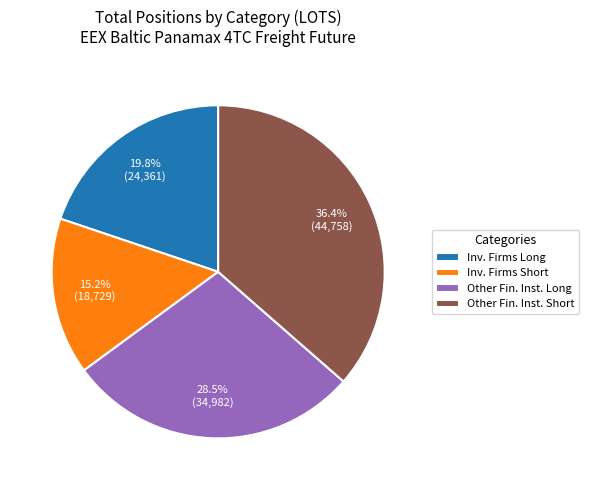

What is the largest slice in the pie chart?

Other Fin. Inst. Short